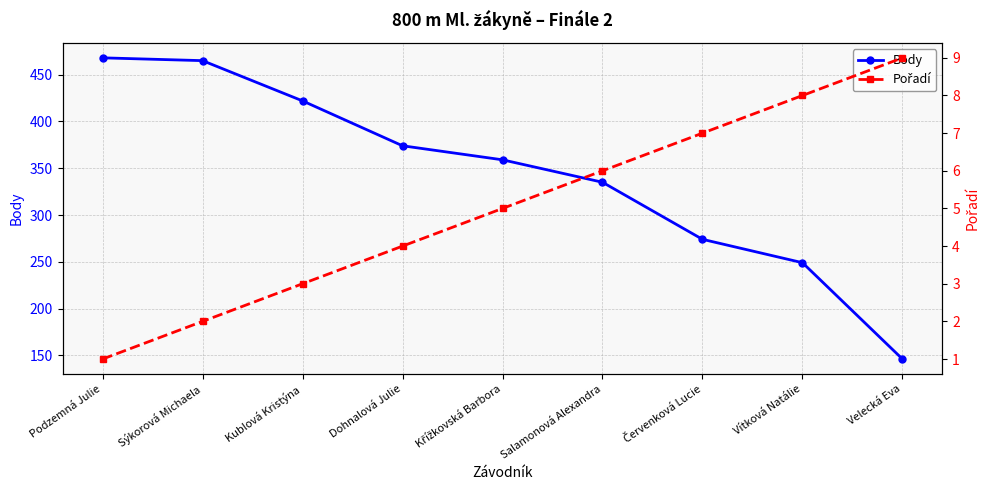

Reading left to right, list all the values displayed in this chart.

Body: 468	465	422	374	359	335	274	249	146
Pořadí: 1	2	3	4	5	6	7	8	9